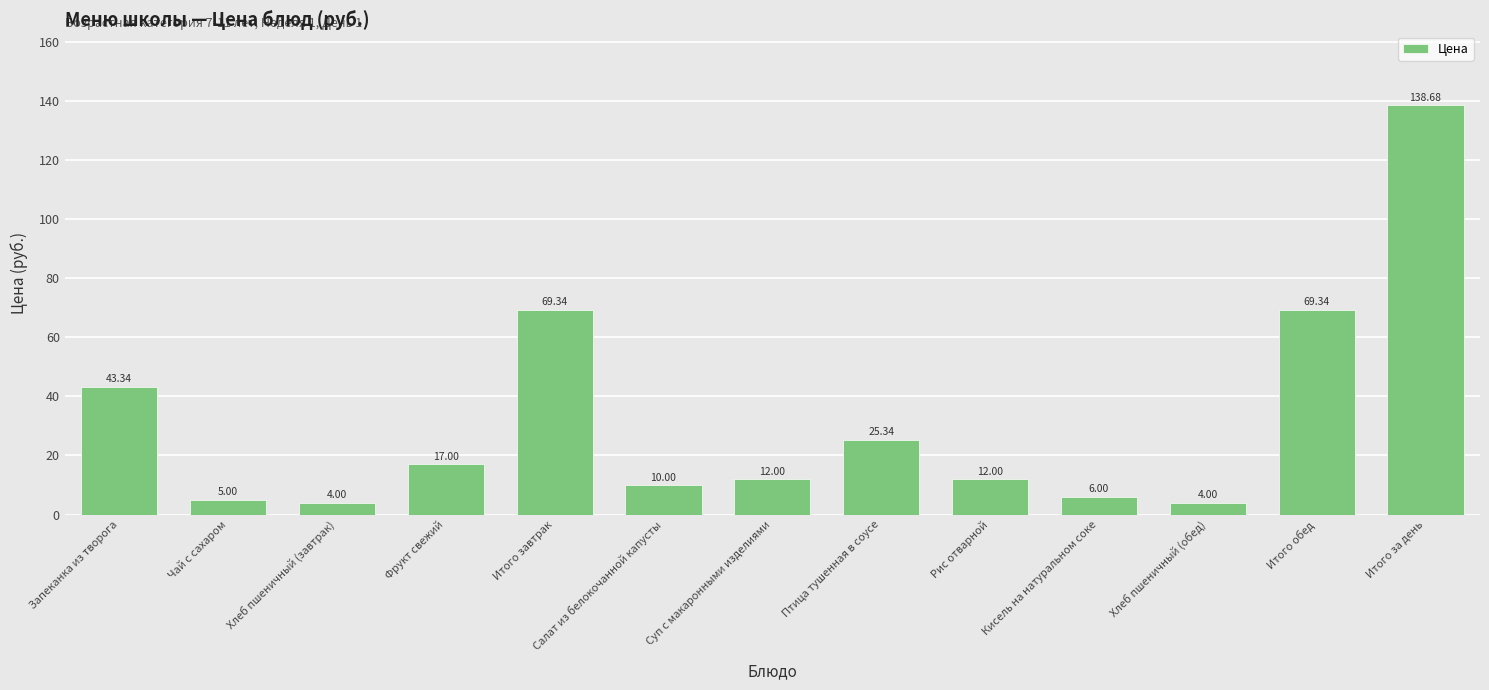

What is the sum of all values?

416.0